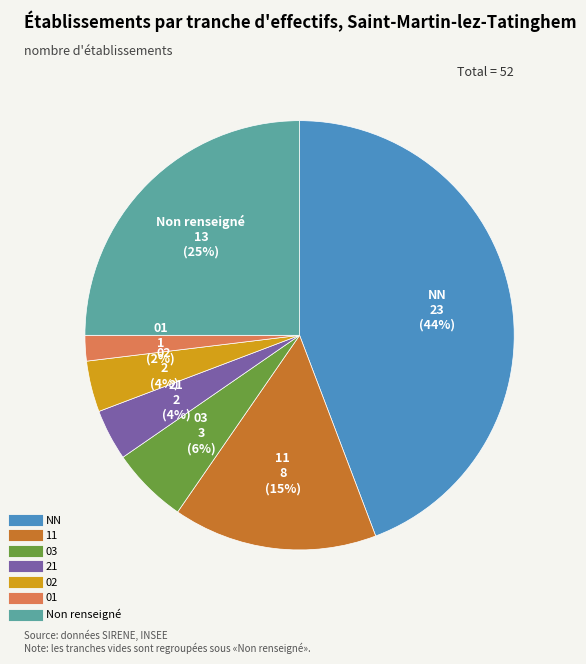

To the nearest percent, what is the difference between the largest and smallest slice percentages?

42%